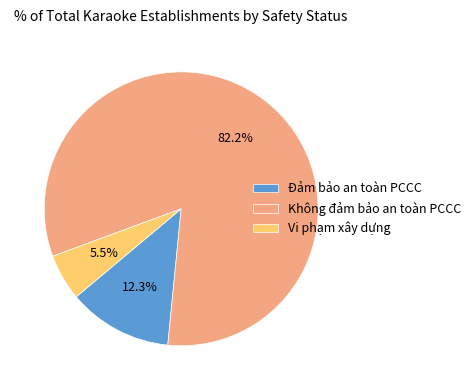

To the nearest percent, what percentage of the pie is Đảm bảo an toàn PCCC?

12%